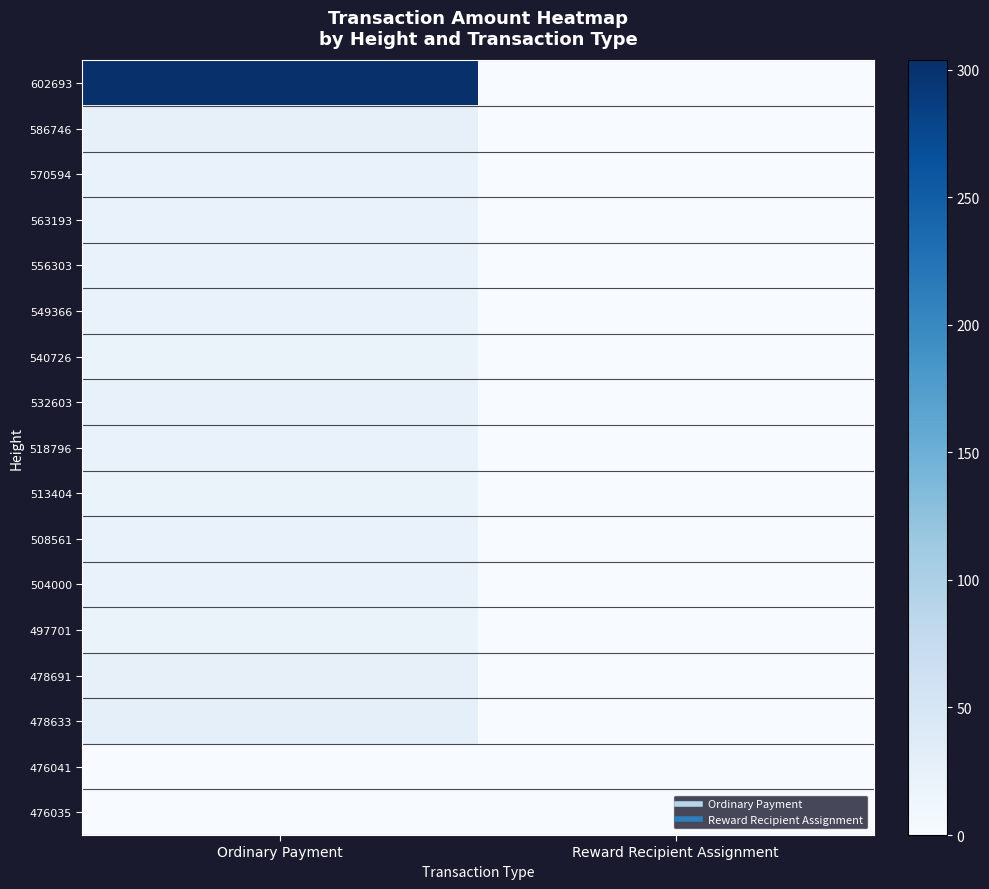

Reading right to left, extract all data points from this chart.

602693: Reward Recipient Assignment=0.0	Ordinary Payment=303.7
586746: Reward Recipient Assignment=0.0	Ordinary Payment=23.8
570594: Reward Recipient Assignment=0.0	Ordinary Payment=20.2
563193: Reward Recipient Assignment=0.0	Ordinary Payment=20.7
556303: Reward Recipient Assignment=0.0	Ordinary Payment=20.4
549366: Reward Recipient Assignment=0.0	Ordinary Payment=20.7
540726: Reward Recipient Assignment=0.0	Ordinary Payment=20.0
532603: Reward Recipient Assignment=0.0	Ordinary Payment=22.2
518796: Reward Recipient Assignment=0.0	Ordinary Payment=21.1
513404: Reward Recipient Assignment=0.0	Ordinary Payment=20.1
508561: Reward Recipient Assignment=0.0	Ordinary Payment=20.9
504000: Reward Recipient Assignment=0.0	Ordinary Payment=21.3
497701: Reward Recipient Assignment=0.0	Ordinary Payment=20.0
478691: Reward Recipient Assignment=0.0	Ordinary Payment=24.1
478633: Reward Recipient Assignment=0.0	Ordinary Payment=28.4
476041: Reward Recipient Assignment=0.0	Ordinary Payment=0.0
476035: Reward Recipient Assignment=0.0	Ordinary Payment=1.0